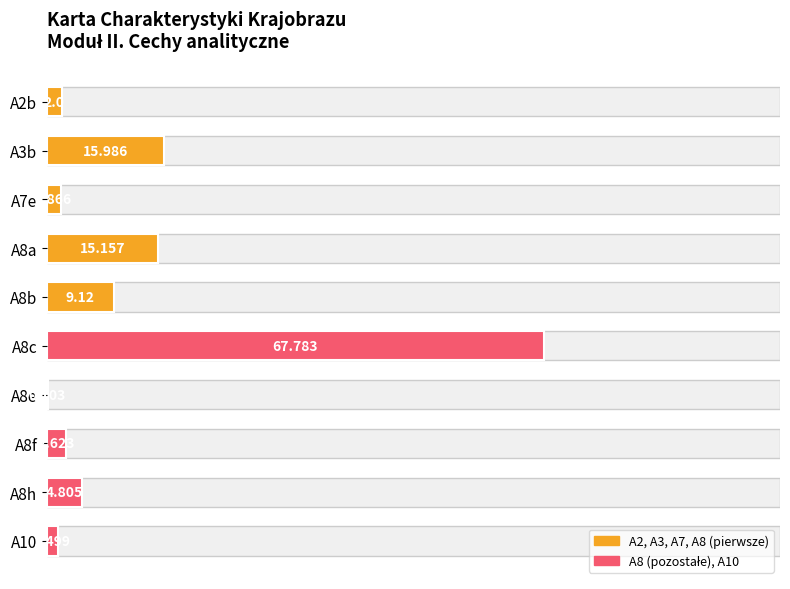

True or false: the data shows 4.8 at A8h.

True